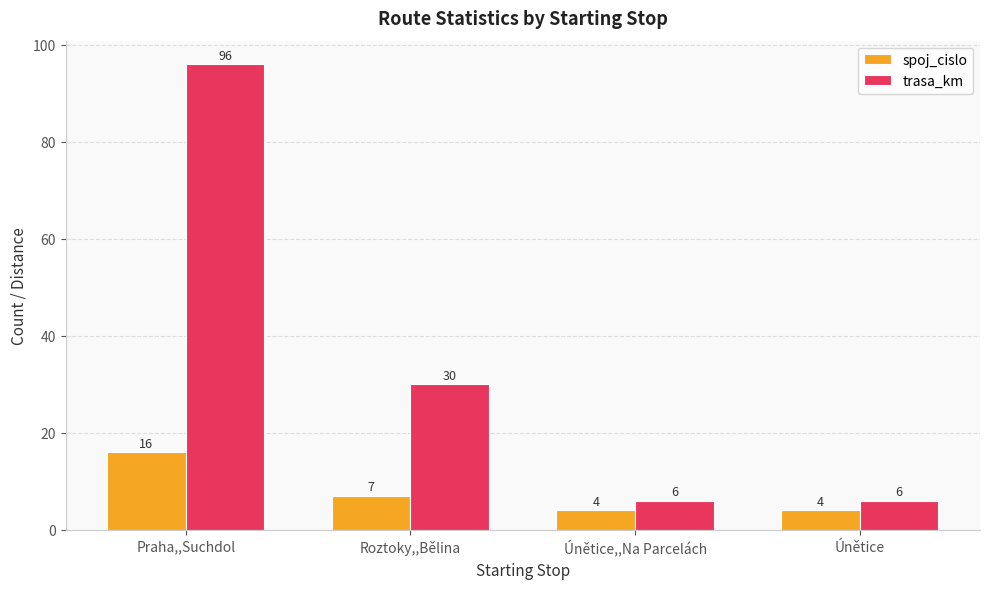

What is the difference between the maximum and minimum values in the spoj_cislo series?

12